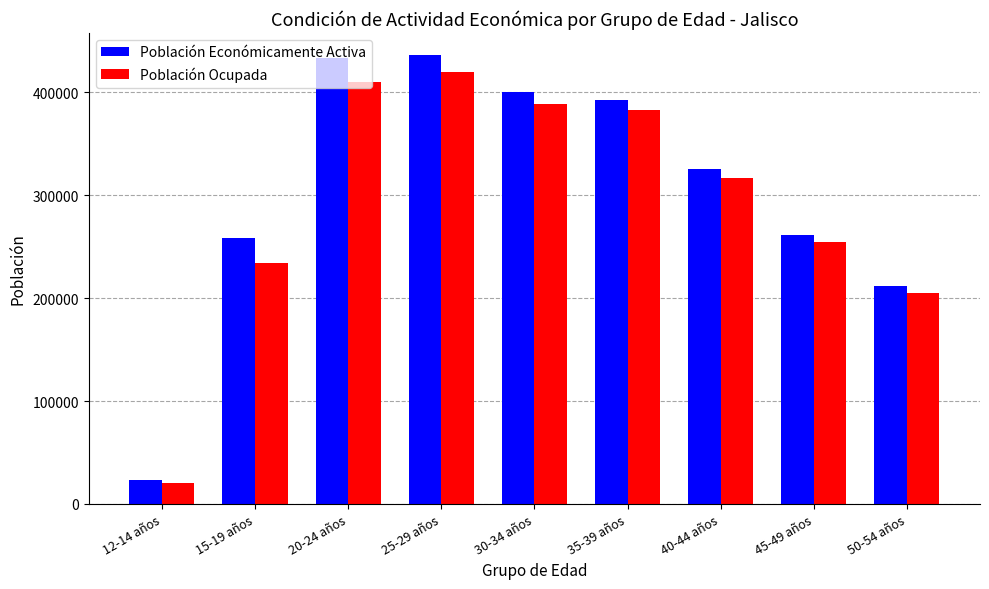

What is the lowest value of the Población Ocupada series?

20712